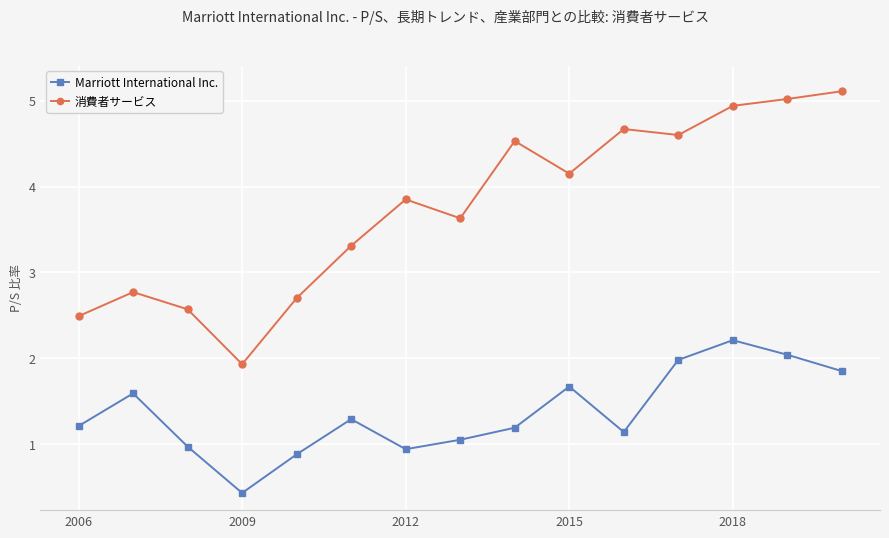

True or false: 消費者サービス has more than 1 interior local peaks.

True